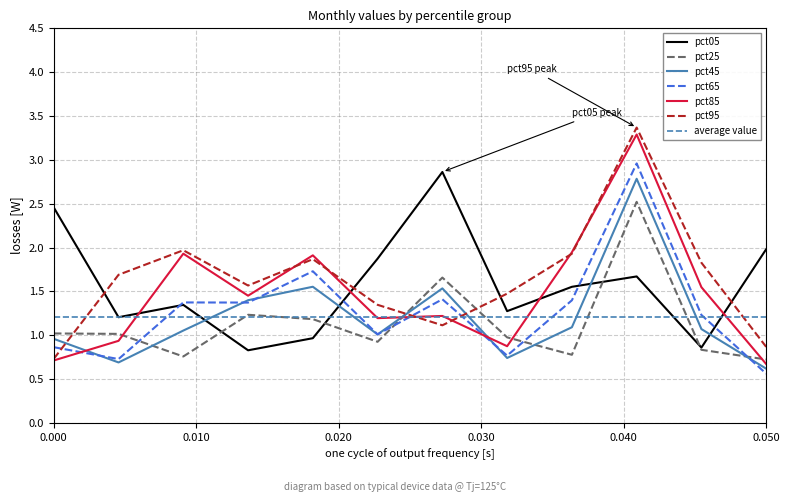

What is the highest value of the pct05 series?

2.9